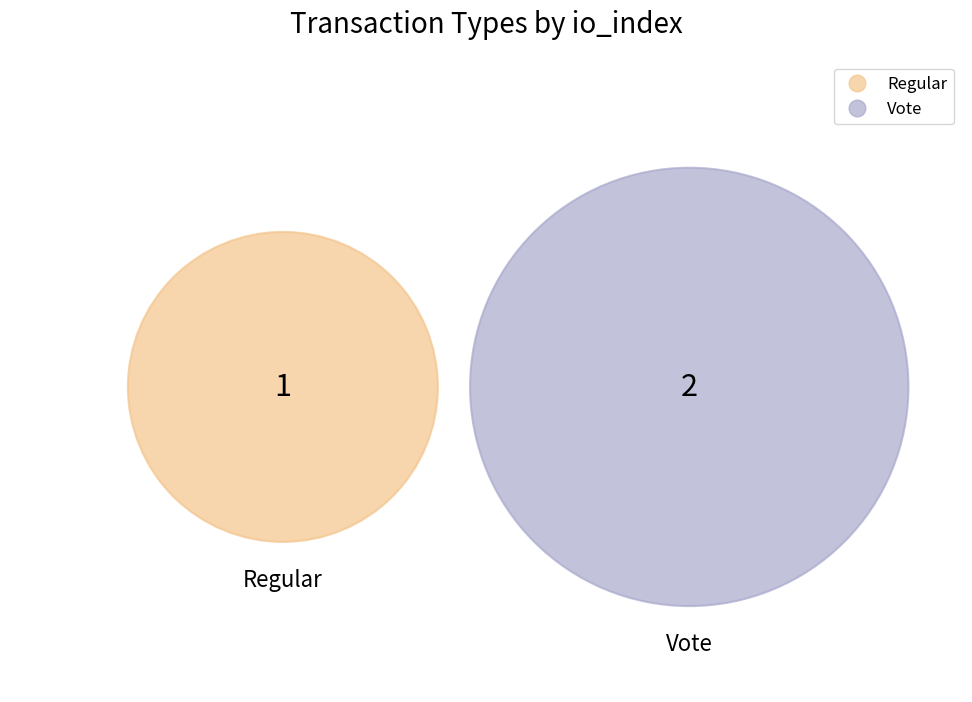

What percentage is NOT represented by Regular?

66.7%